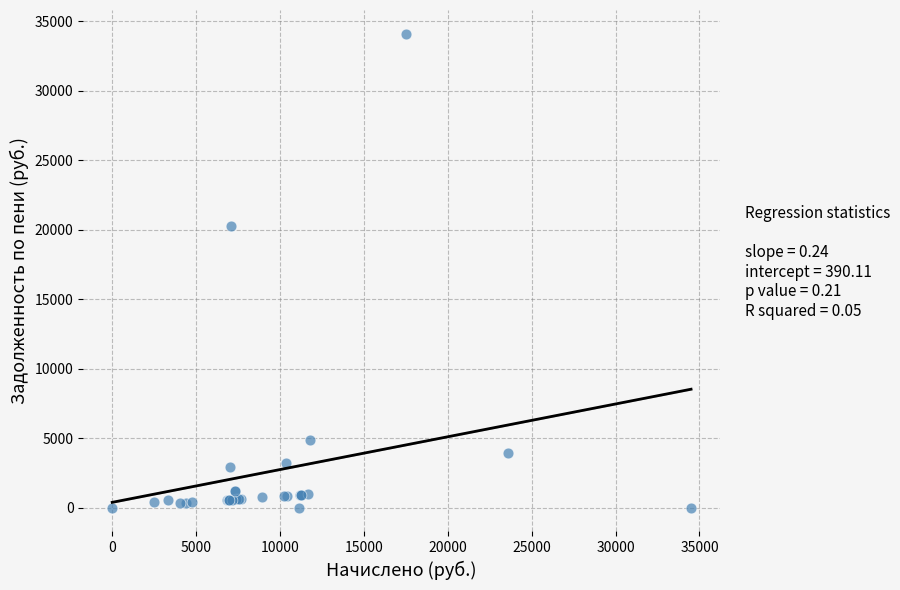

What Y value in the scatter plot is closest to 17058?

20255.9